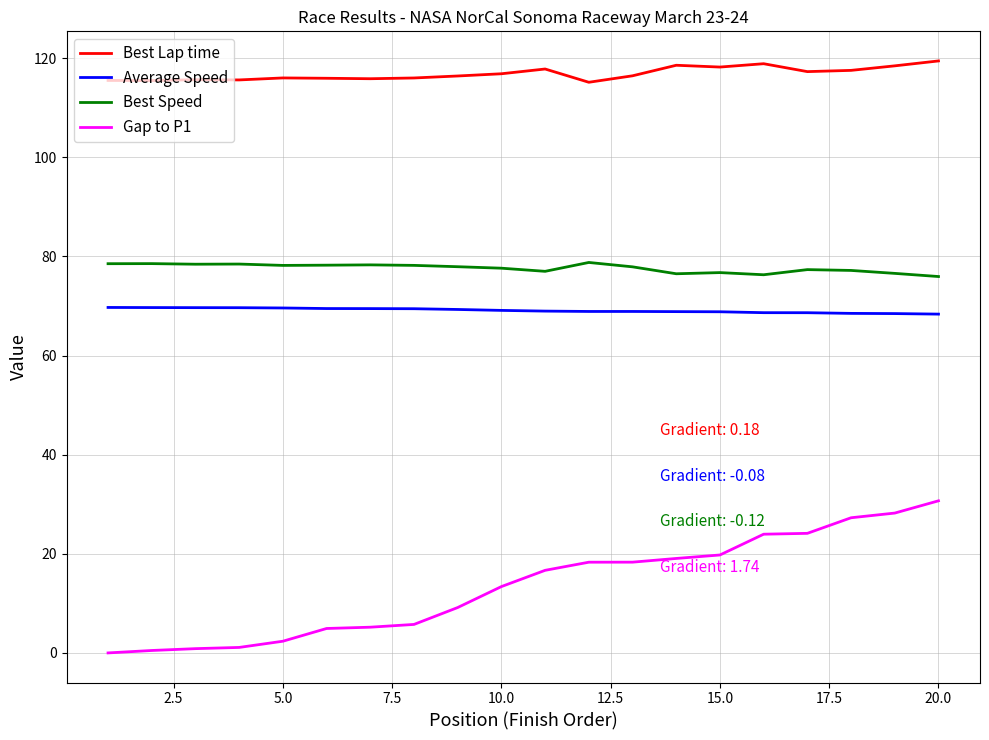

Which series has the largest total across all categories?

Best Lap time